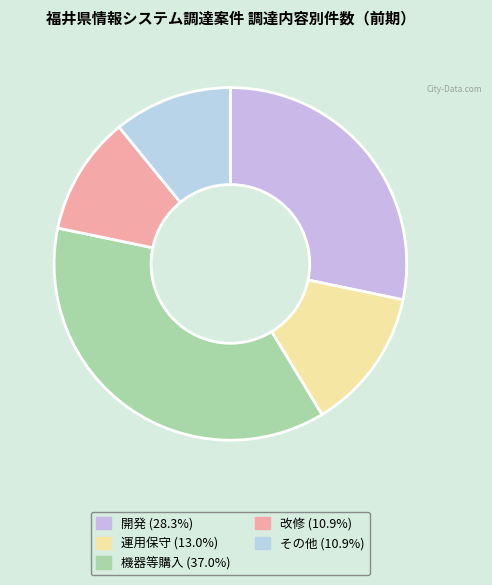

Is there a majority slice in this chart?

No